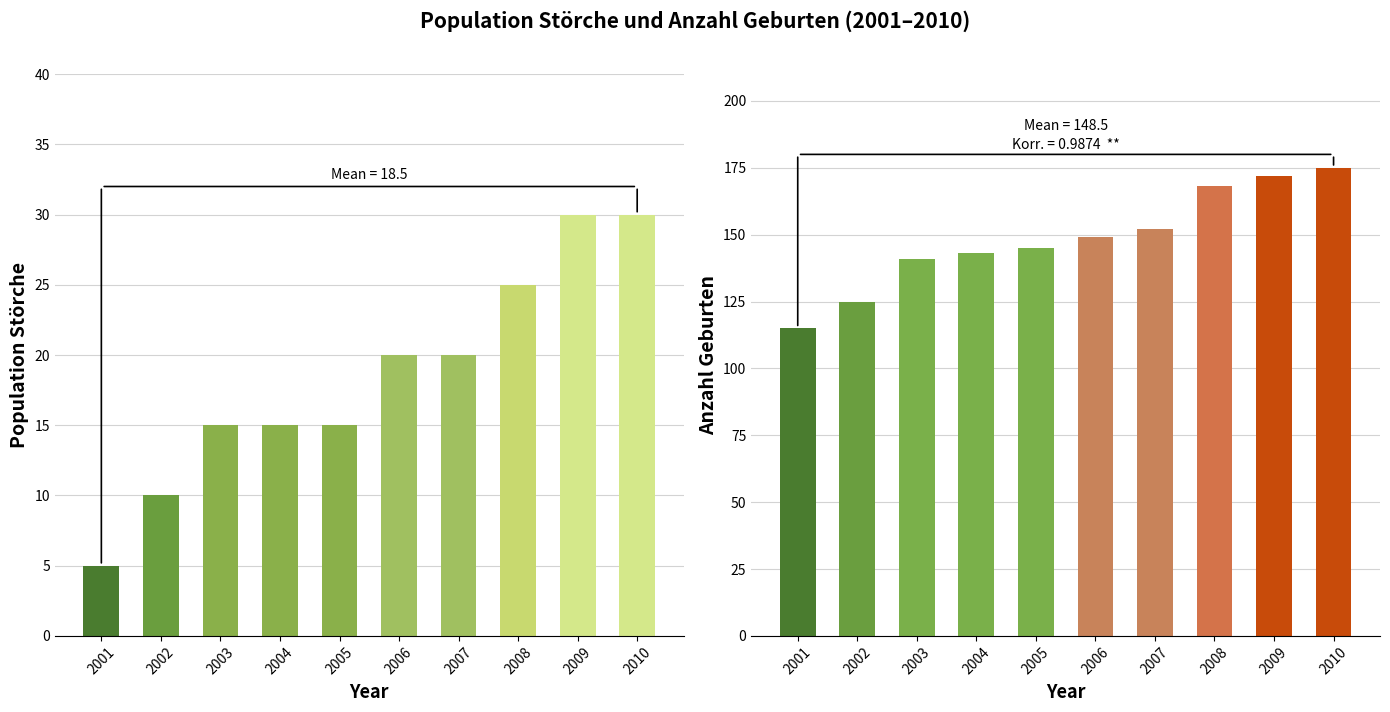

The value of Anzahl Geburten at 2008 is 269. True or false?

False